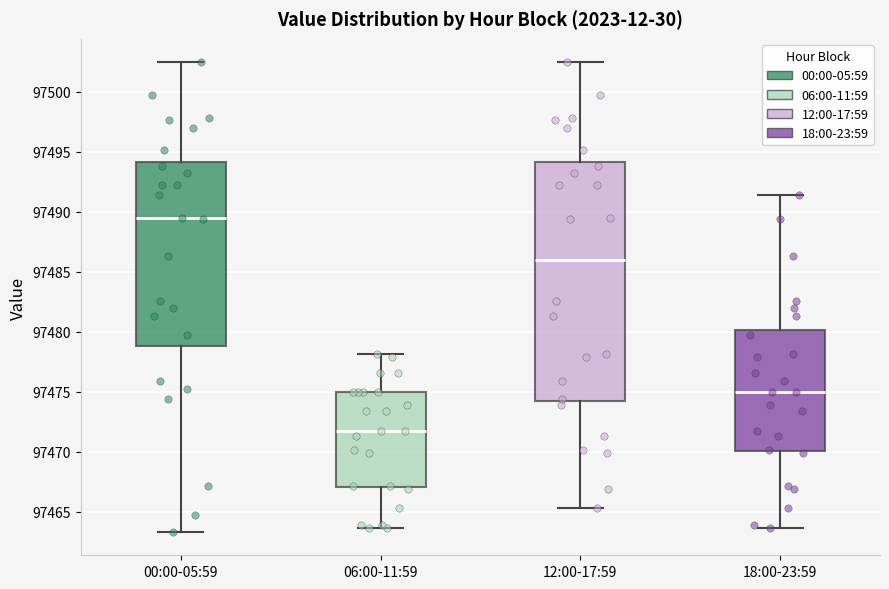

Reading left to right, read every box against the y-axis: the position of its median line, the range the box covers, and the ends of its whiskers. The values are not printed on the chart, so give them approximately, as read against the axis.

00:00-05:59: median 97489.5, box 97479.0 to 97494.0, whiskers 97463.5 to 97502.5
06:00-11:59: median 97472.0, box 97467.0 to 97475.0, whiskers 97463.5 to 97478.0
12:00-17:59: median 97486.0, box 97474.5 to 97494.0, whiskers 97465.5 to 97502.5
18:00-23:59: median 97475.0, box 97470.0 to 97480.0, whiskers 97463.5 to 97491.5